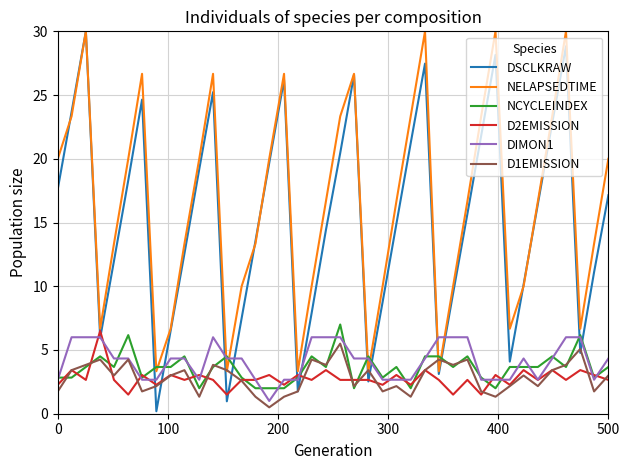

Which series has the largest range (max minus min)?

DSCLKRAW